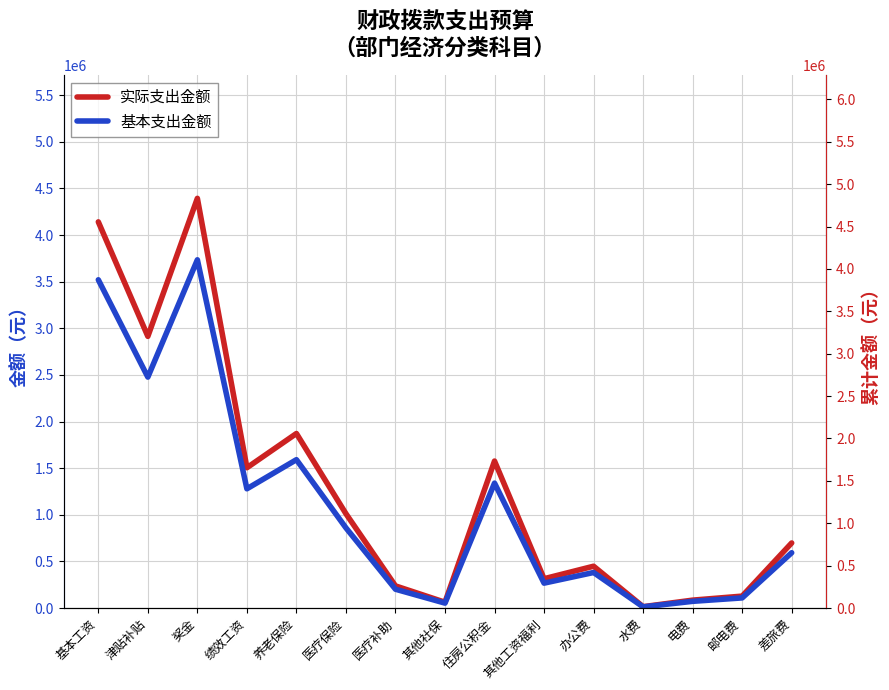

Reading left to right, what are all the values shown in this chart?

实际支出金额: 基本工资=4141008.0	津贴补贴=2913388.8	奖金=4393217.0	绩效工资=1504539.0	养老保险=1871661.1	医疗保险=1011396.1	医疗补助=237521.5	其他社保=62182.7	住房公积金=1576201.8	其他工资福利=314322.0	办公费=448562.2	水费=14732.0	电费=84830.0	邮电费=128000.0	差旅费=697960.0
基本支出金额: 基本工资=3519856.8	津贴补贴=2476380.5	奖金=3734234.4	绩效工资=1278858.1	养老保险=1590911.9	医疗保险=859686.7	医疗补助=201893.3	其他社保=52855.3	住房公积金=1339771.5	其他工资福利=267173.7	办公费=381277.9	水费=12522.2	电费=72105.5	邮电费=108800.0	差旅费=593266.0